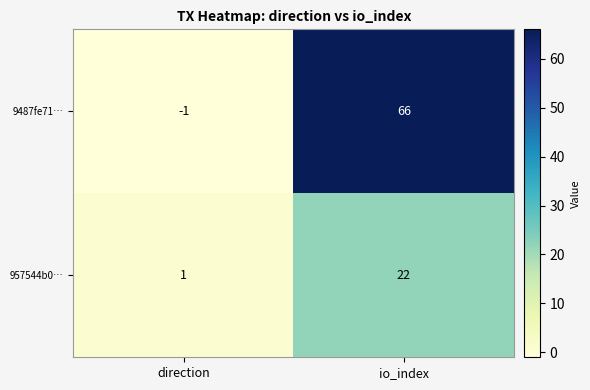

List the series in order of their peak value, highest first.

9487fe71…, 957544b0…